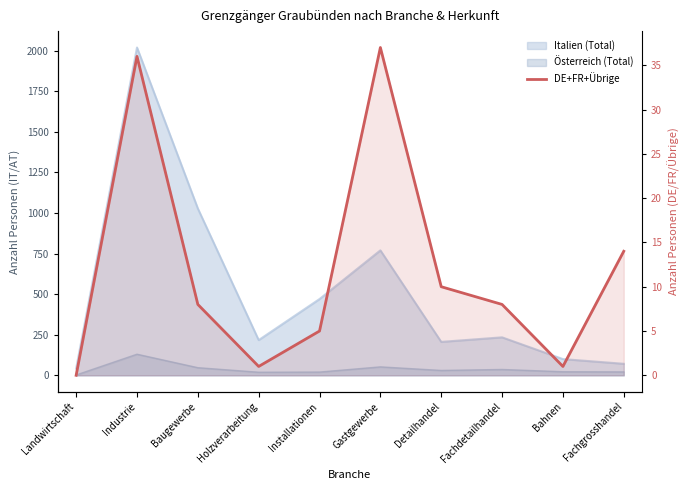

Where is the data nearest to the value 18?

Fachgrosshandel